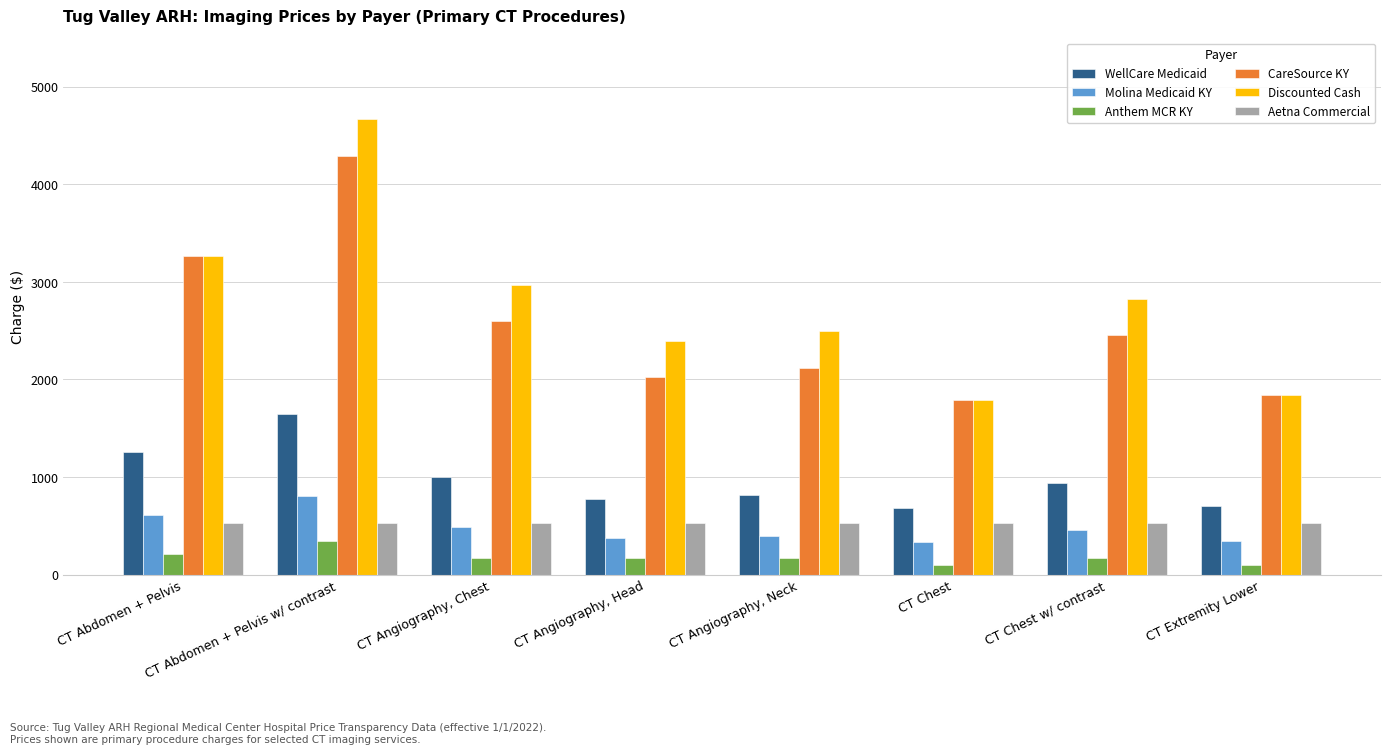

What are all the series names shown in the legend?

WellCare Medicaid, Molina Medicaid KY, Anthem MCR KY, CareSource KY, Discounted Cash, Aetna Commercial